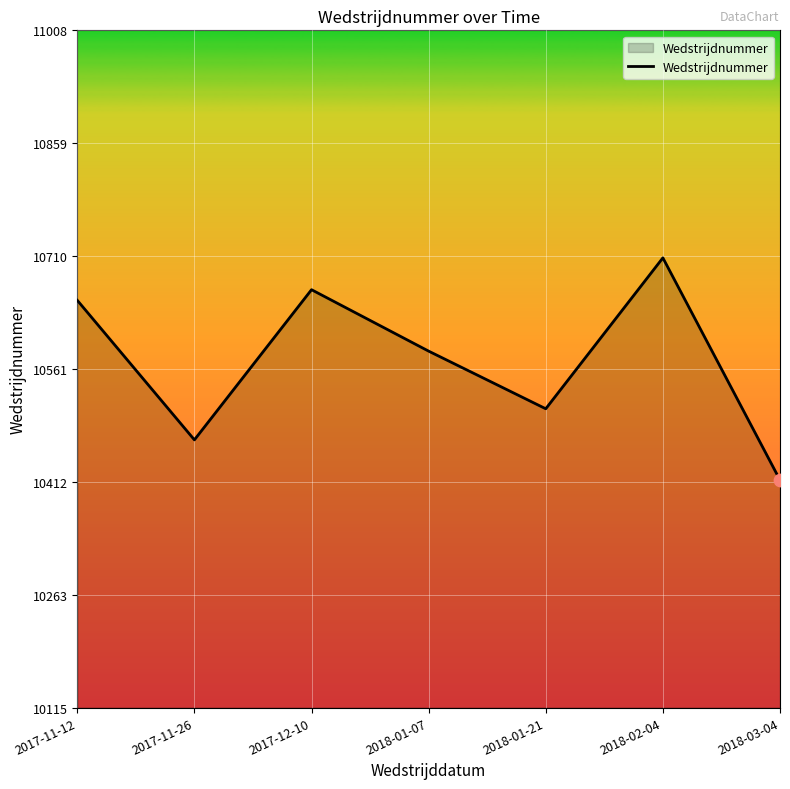

What is the change in value from 2017-12-10 to 2018-02-04?

+42